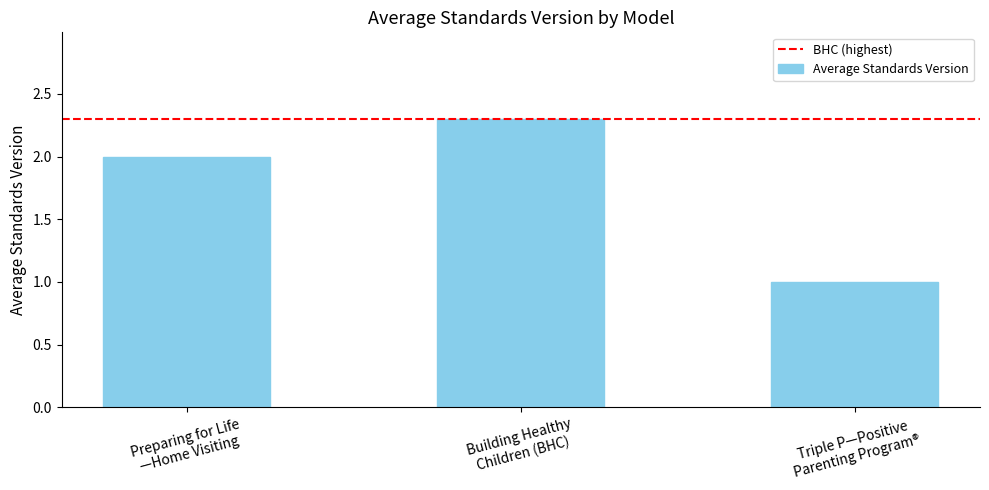

How many bars are there in total?

3